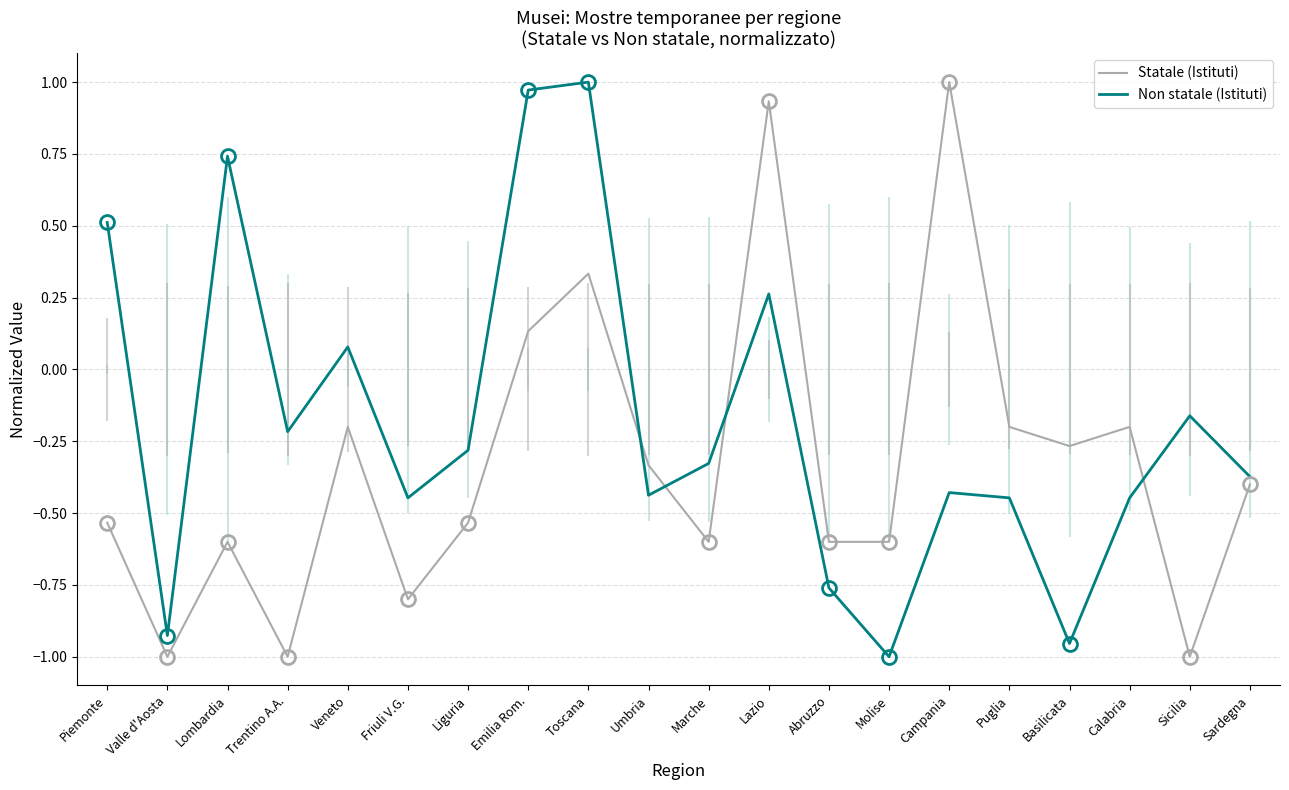

How many data points in Statale (Istituti) are above 0?

4